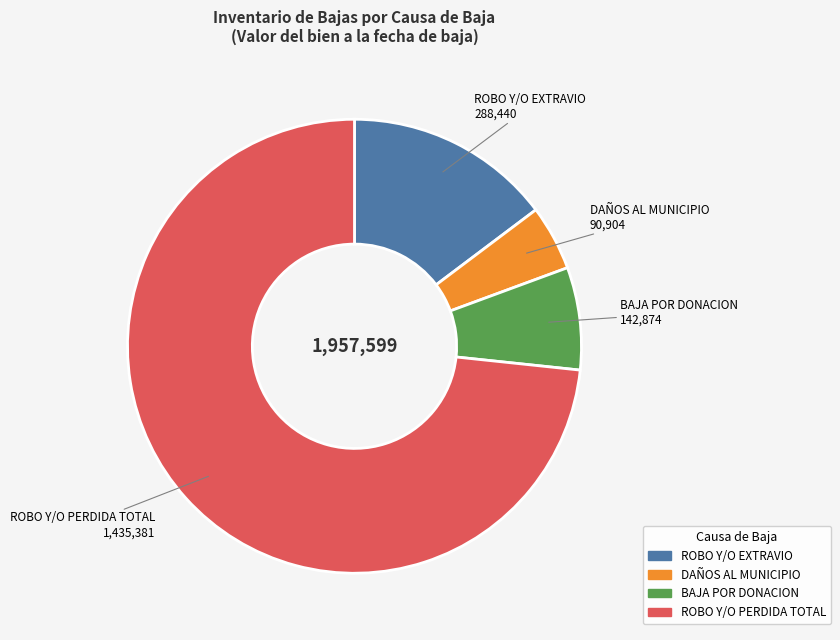

The BAJA POR DONACION slice represents 1% of the pie. True or false?

False